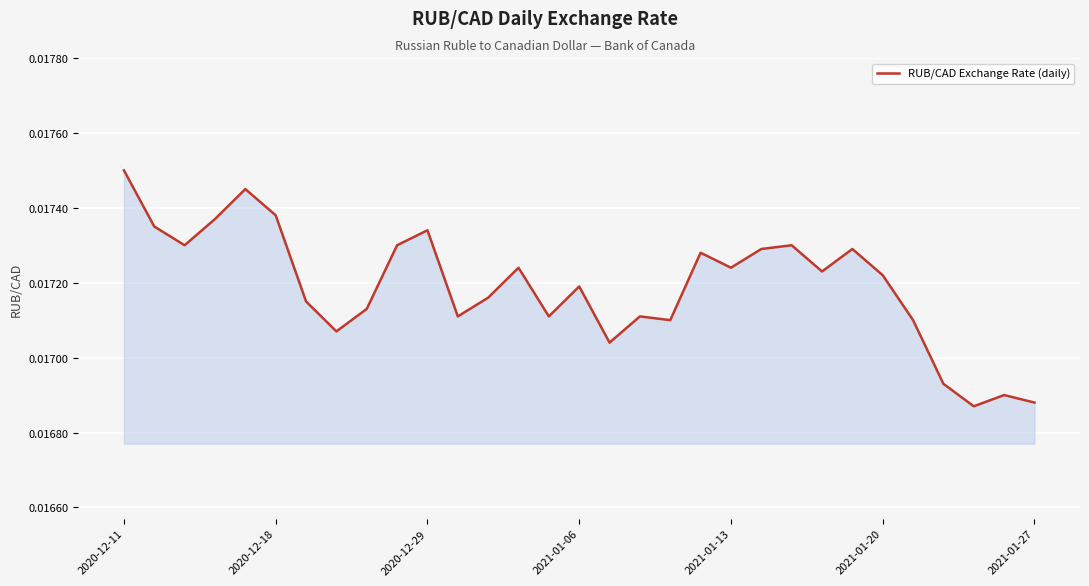

Which label corresponds to the largest value in the chart?

2020-12-11